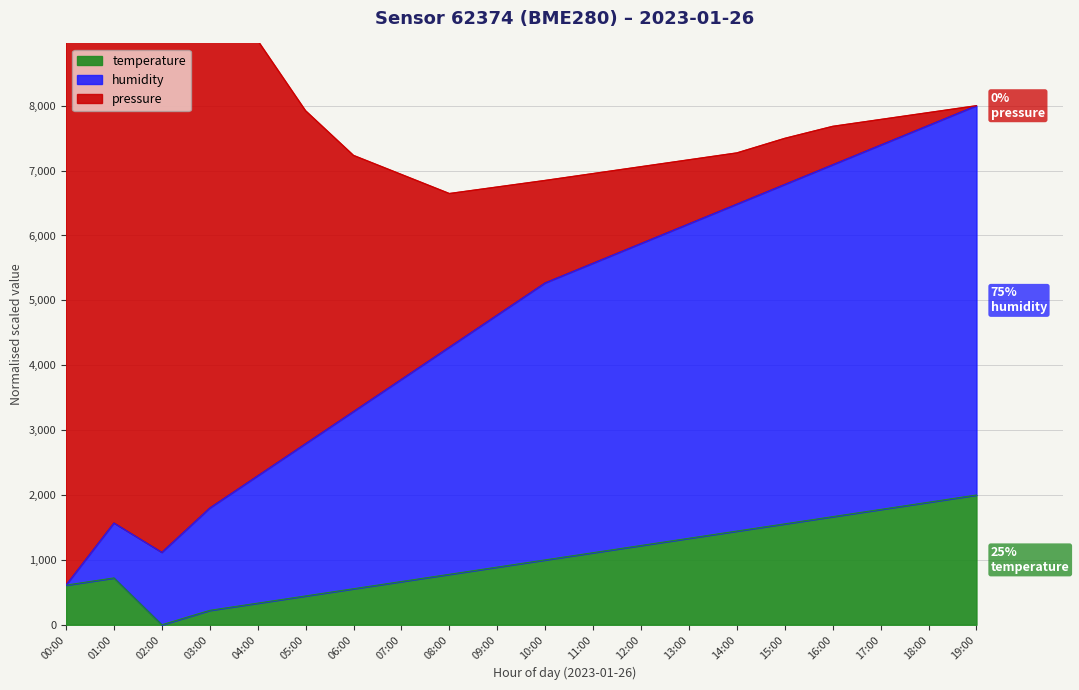

What is the label of the 20th point from the left?

19:00